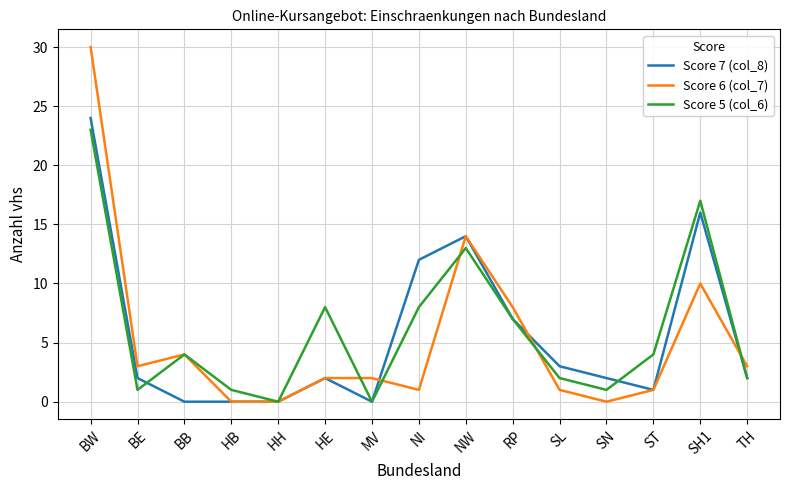

What is the sum of the Score 6 (col_7) values at BB and SN?

4